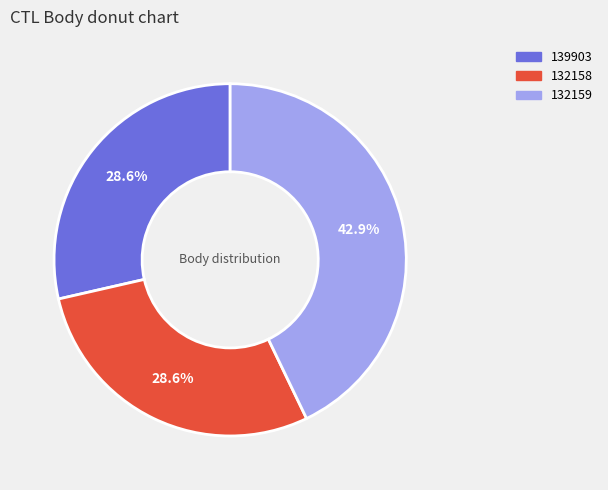

Which category has the biggest portion of the pie?

132159